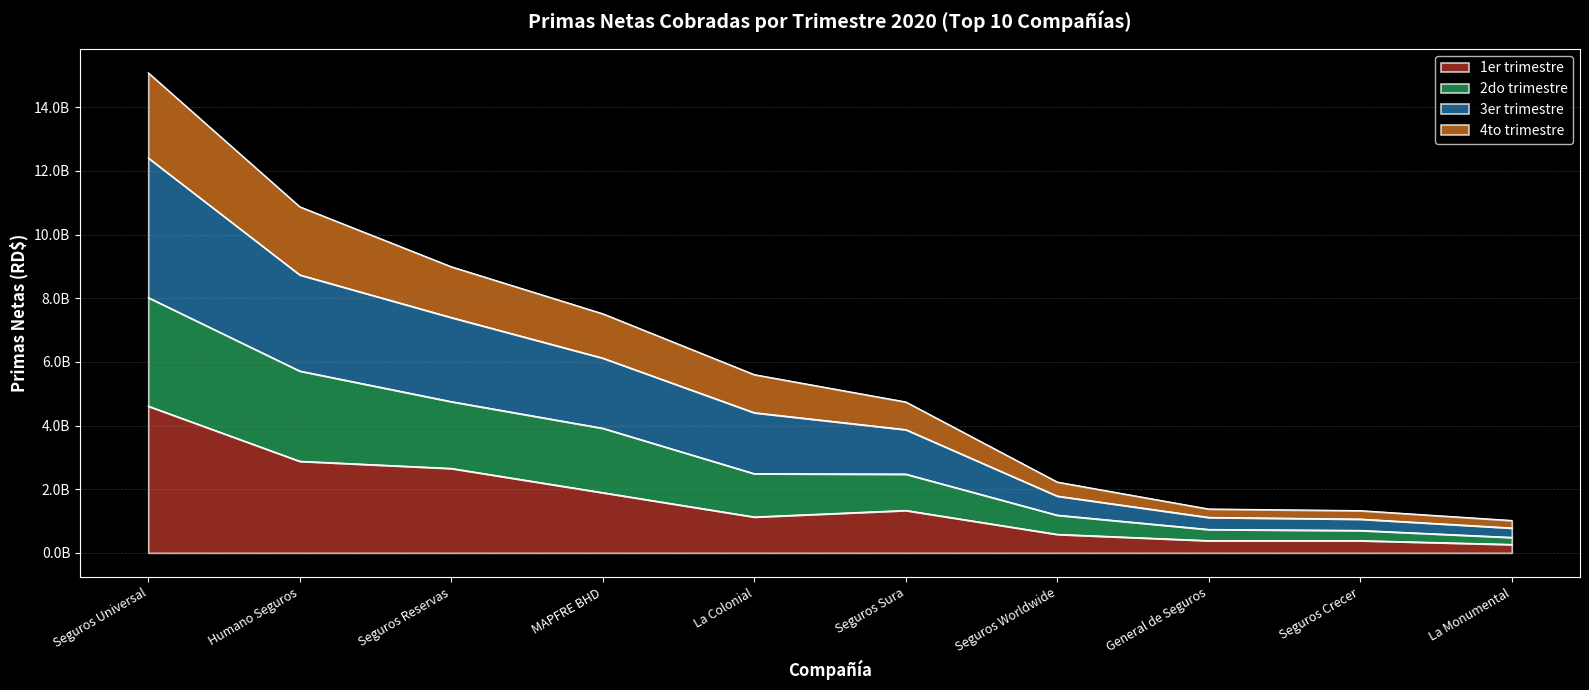

Rank the categories by 4to trimestre value from highest to lowest.

Seguros Universal, Humano Seguros, Seguros Reservas, MAPFRE BHD, La Colonial, Seguros Sura, Seguros Worldwide, General de Seguros, Seguros Crecer, La Monumental